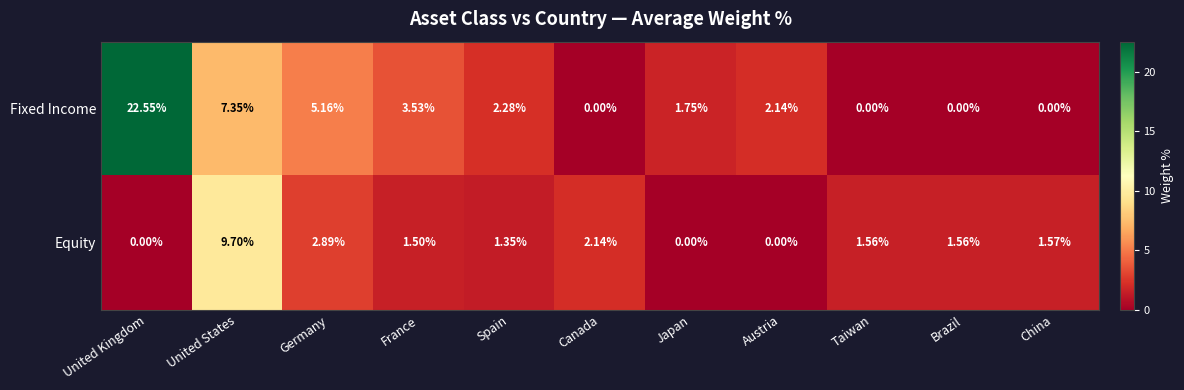

How many categories are shown in the chart?

11